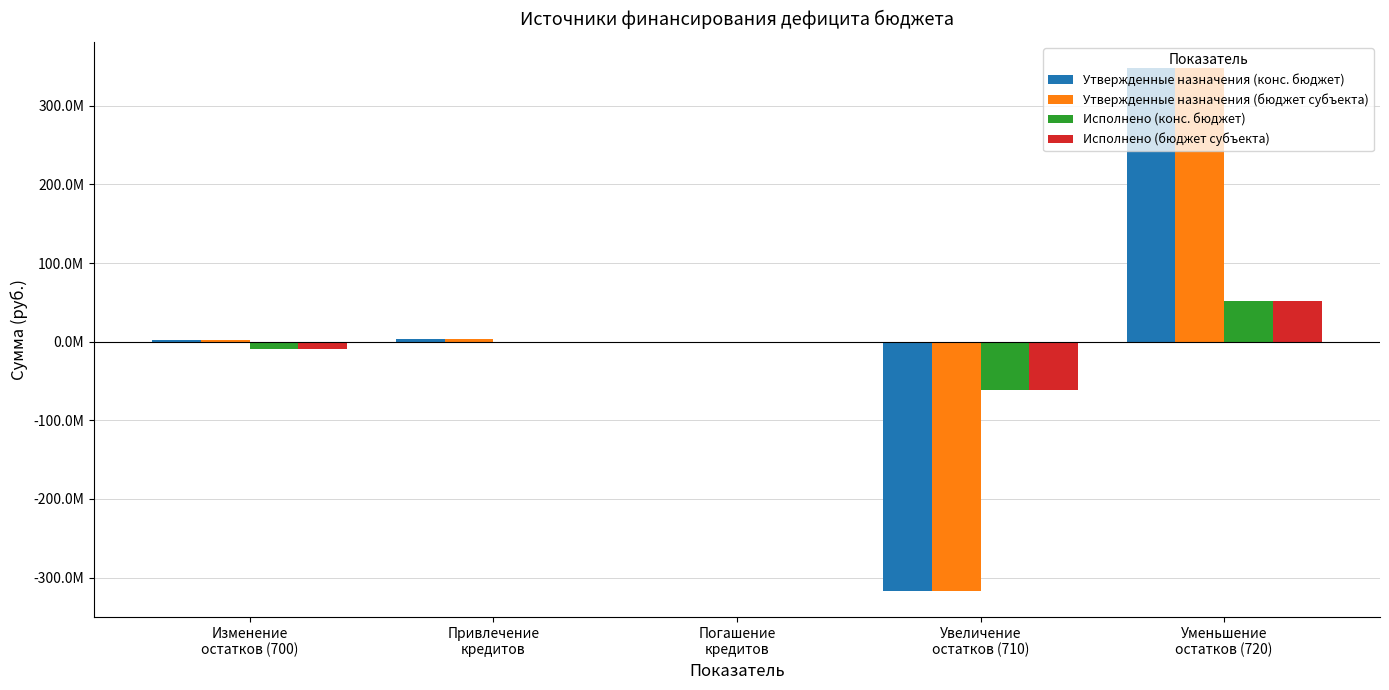

Does the chart contain stacked bars?

No